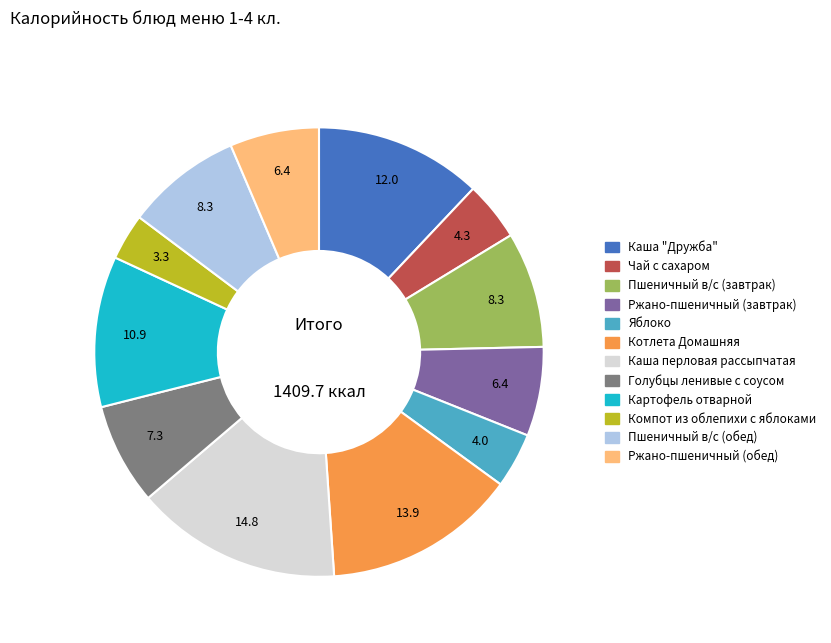

Is the sum of Котлета Домашняя and Пшеничный в/с (обед) greater than half?

No